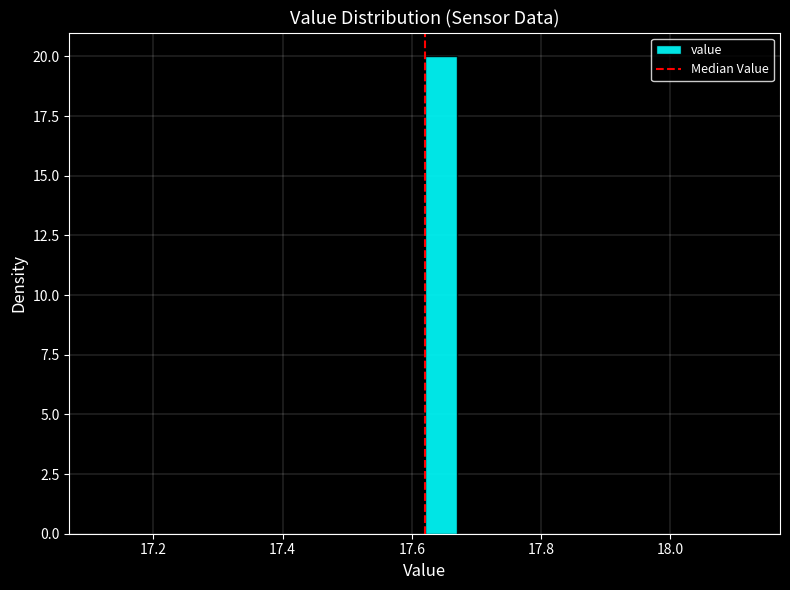

Read against the x-axis, roughly where is the centre of the tallest bar?

17.64